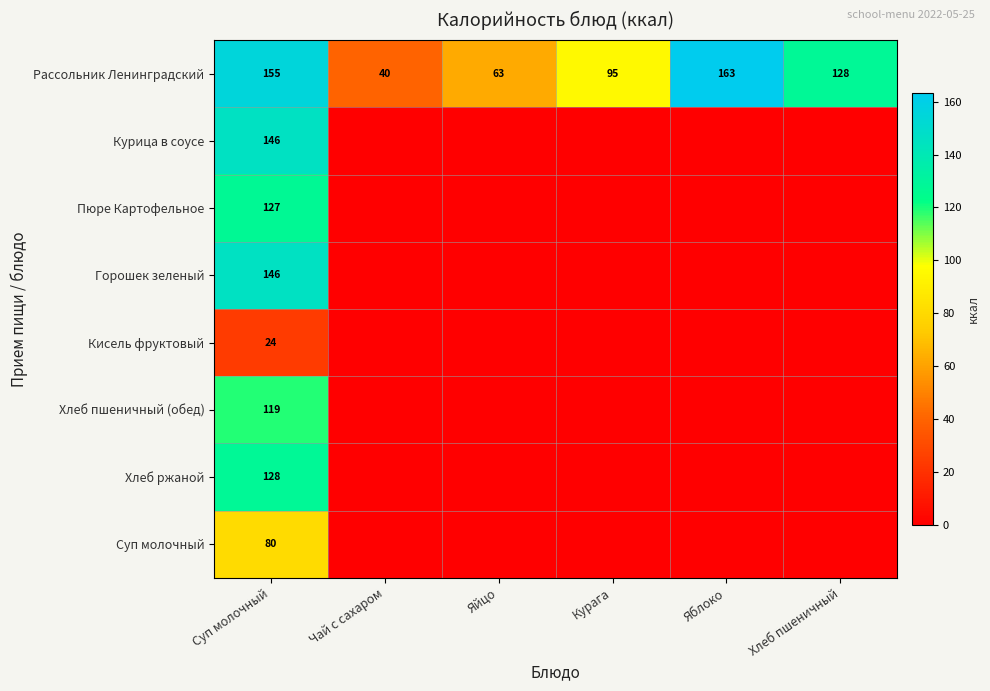

Is the value of Рассольник Ленинградский at Яблоко greater than the value of Пюре Картофельное at Суп молочный?

Yes